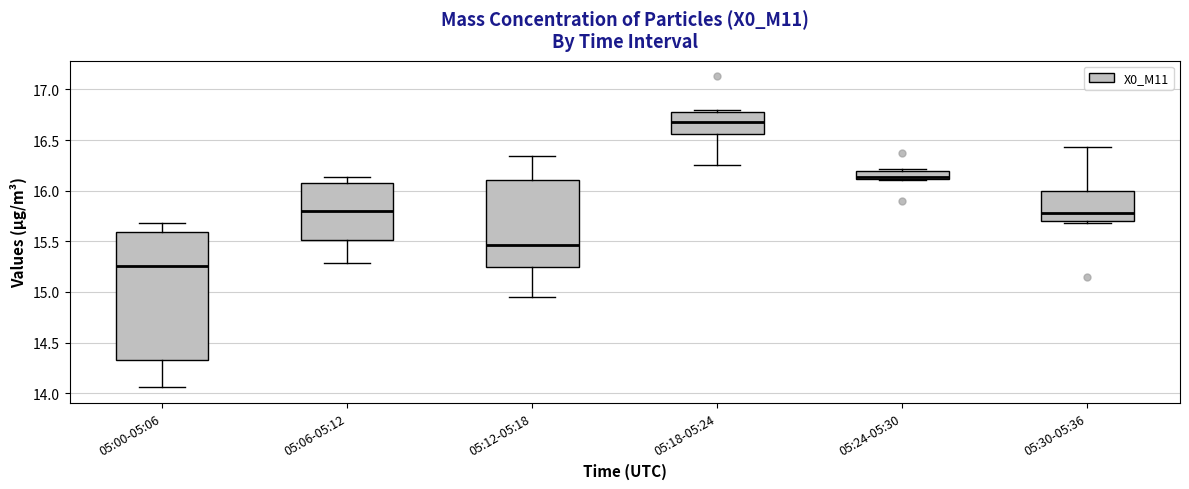

Which box has the highest median line?

05:18-05:24